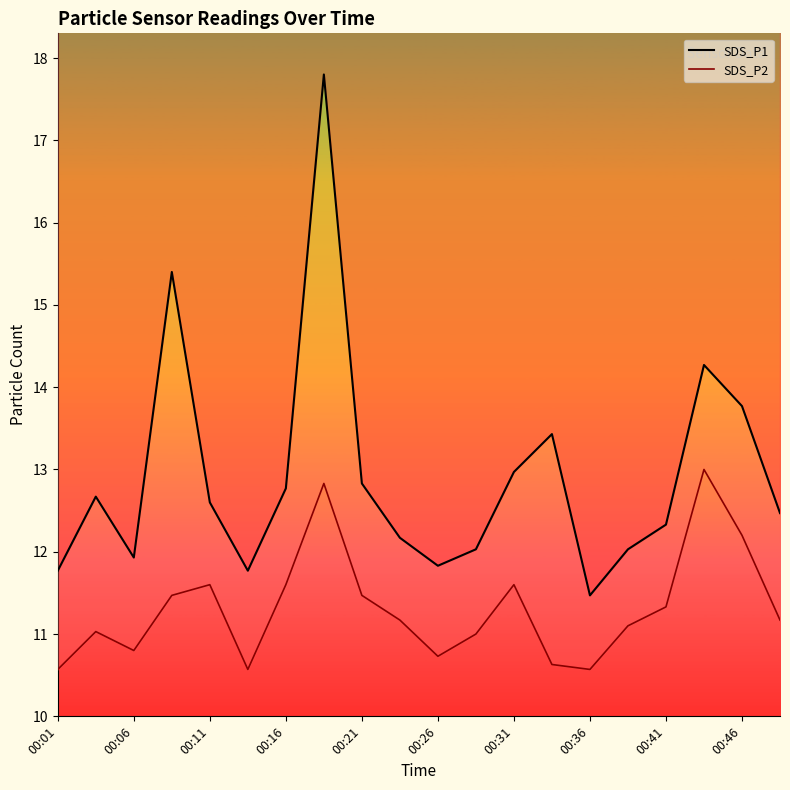

Which category has the lowest value in the SDS_P1 series?

00:36